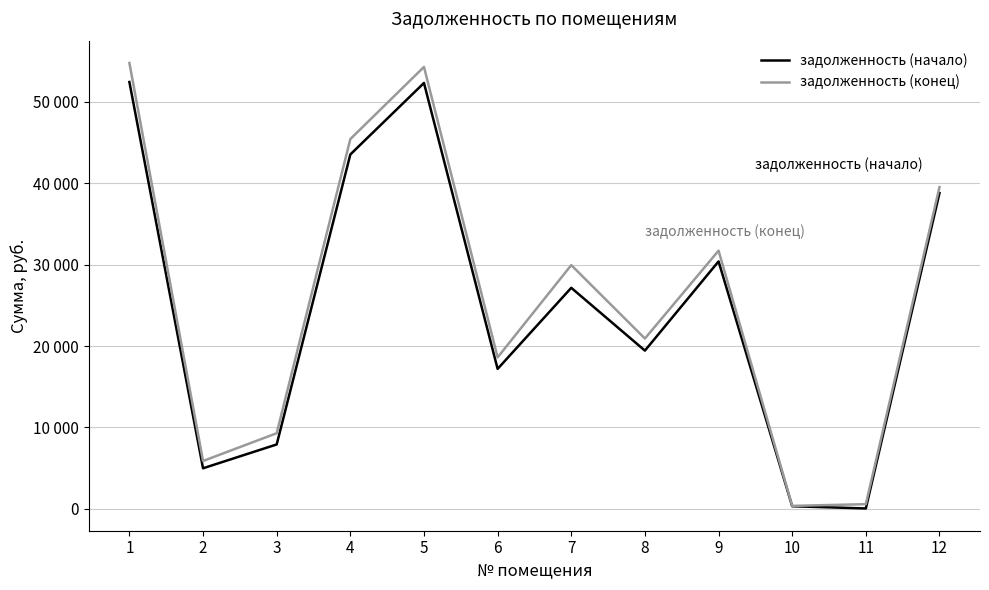

True or false: задолженность (конец) has a value of 5873.8 at 2.

True